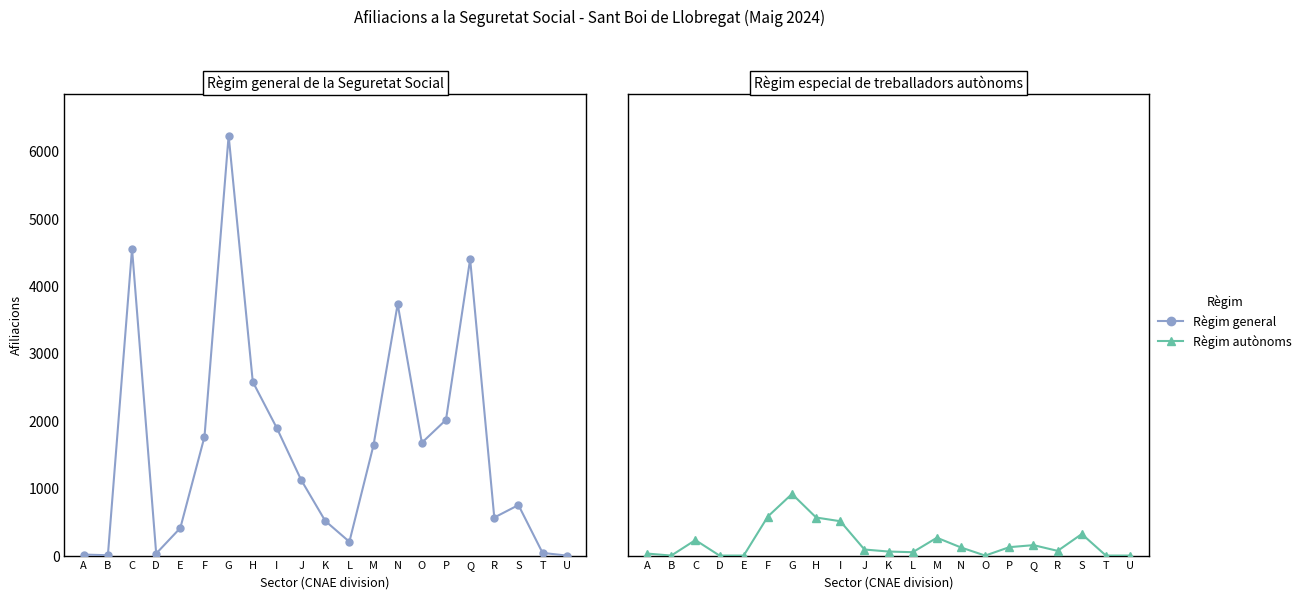

Is the value of Règim general at E greater than the value of Règim autònoms at H?

No